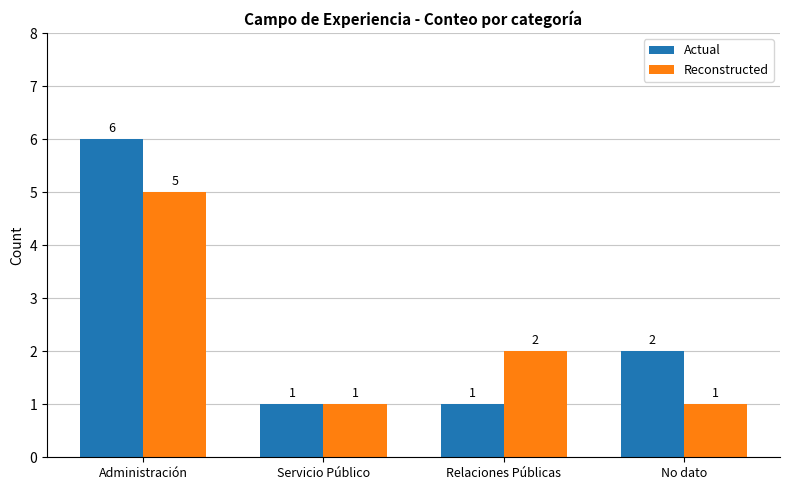

At which label does Actual first exceed 2?

Administración